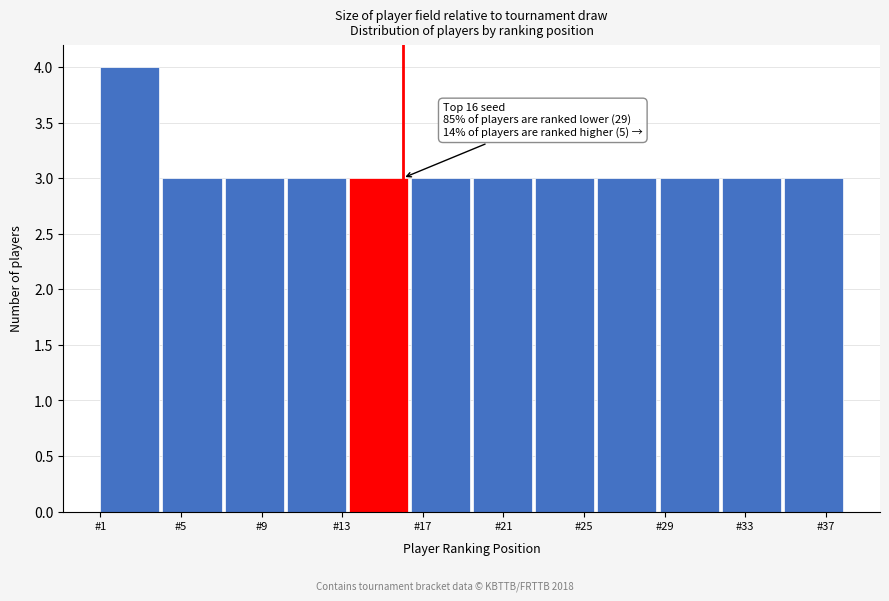

Over which range of the x-axis is the bar tallest?

1.0 to 4.0